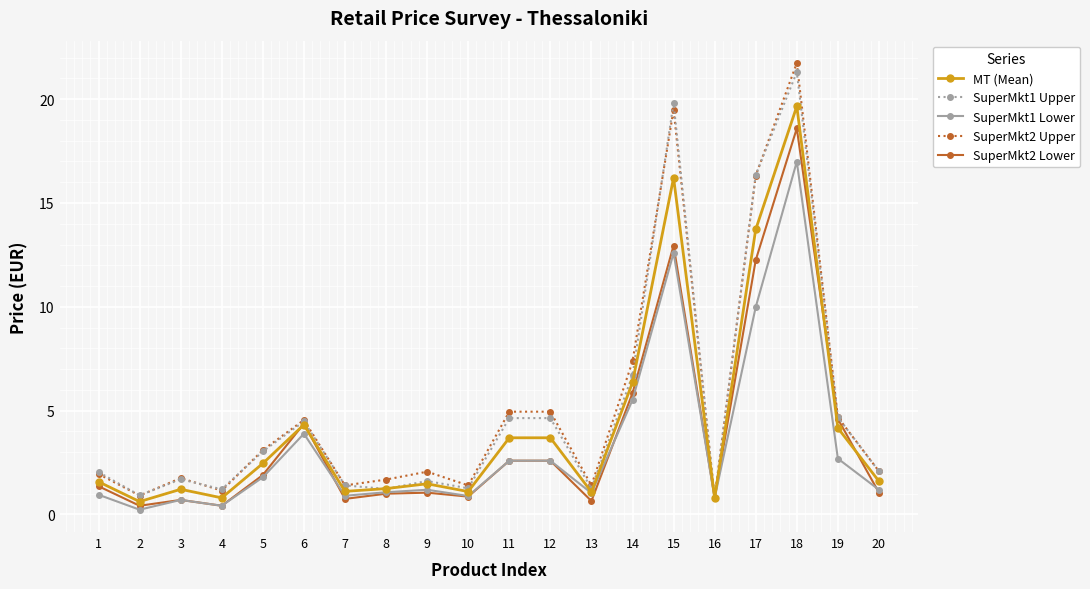

What is the difference between the SuperMkt1 Lower values at 16 and 9?

0.4